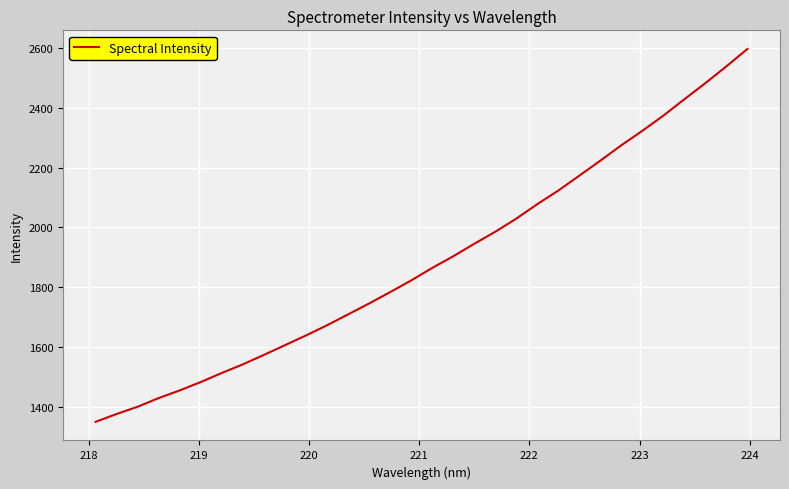

What is the greatest value displayed?

2597.0